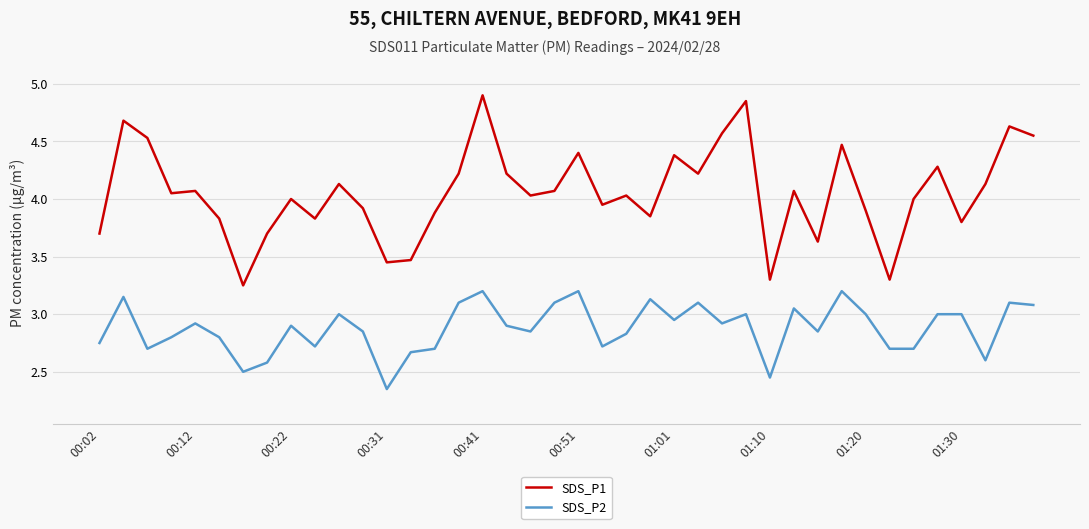

True or false: SDS_P1 and SDS_P2 cross at least once.

False